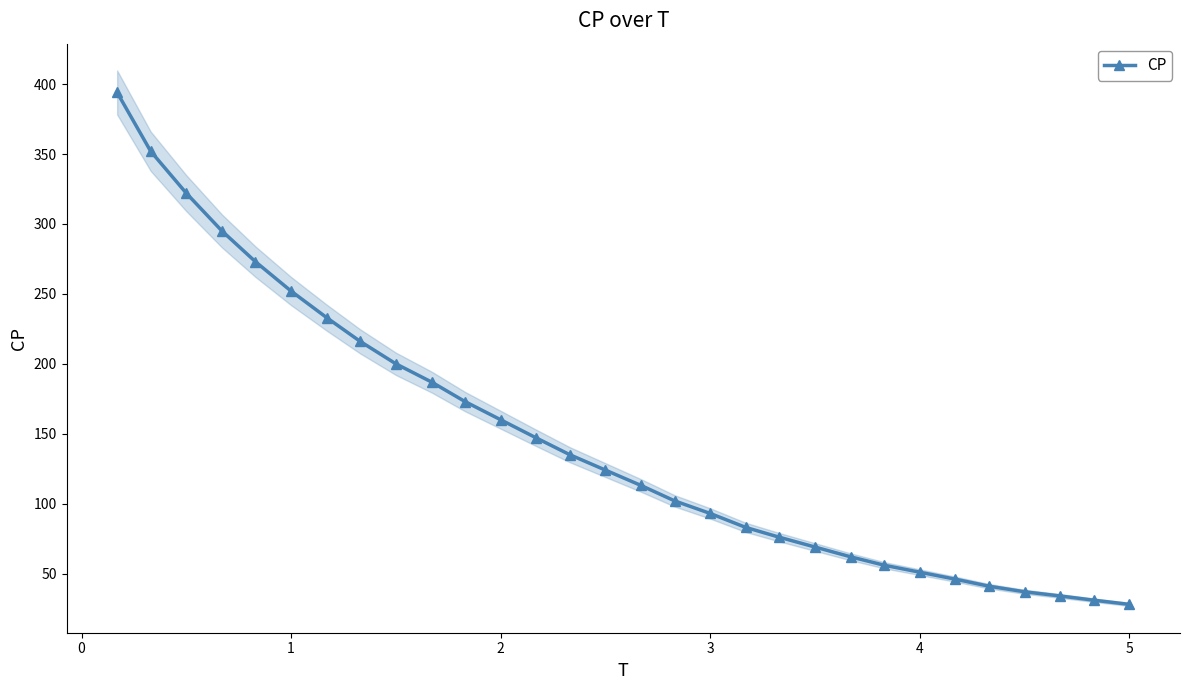

The value of CP at 1 is 429. True or false?

False